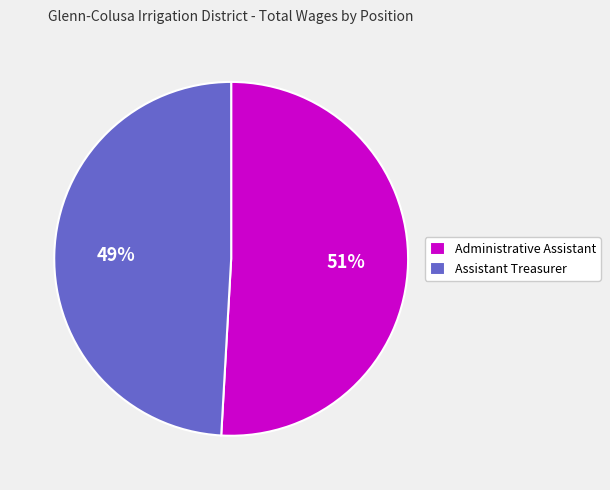

To the nearest percent, what is the combined percentage of Assistant Treasurer and Administrative Assistant?

100%